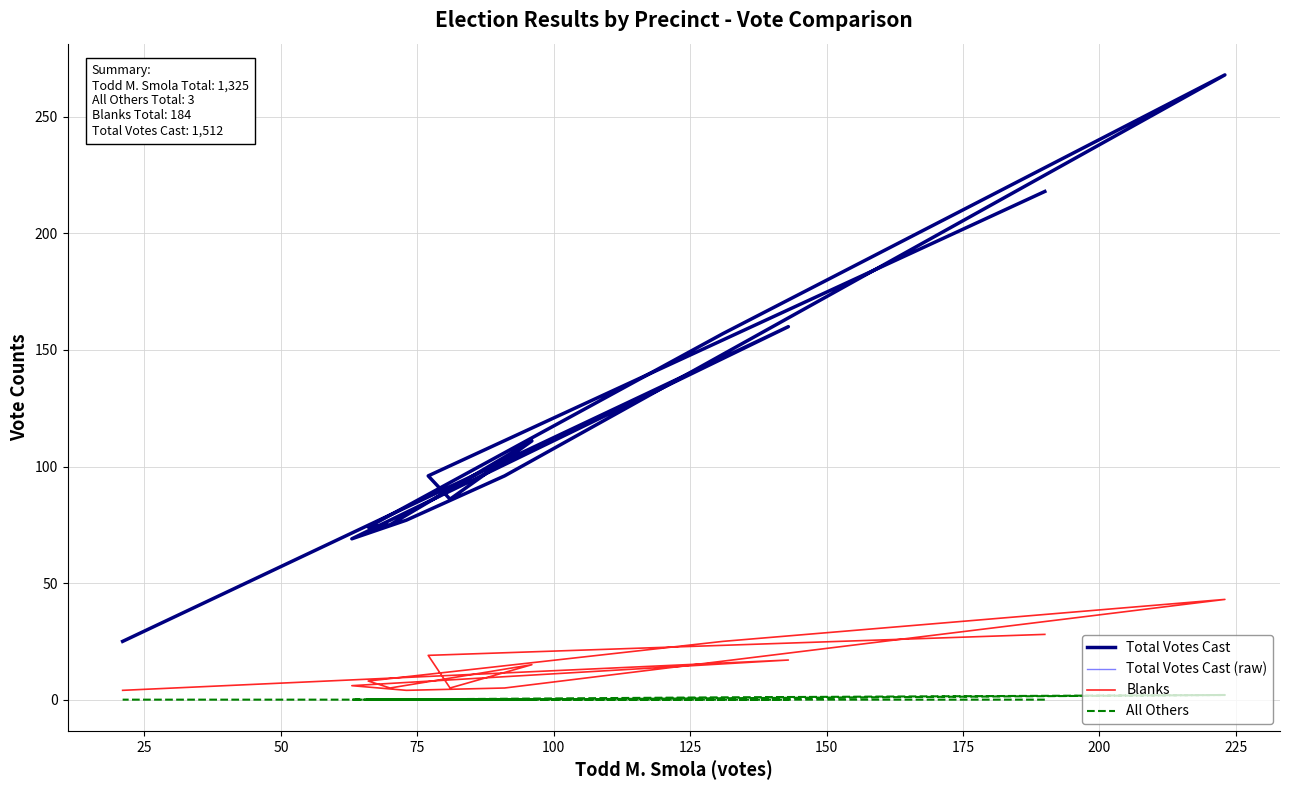

How many values in the Blanks series exceed 8?

6